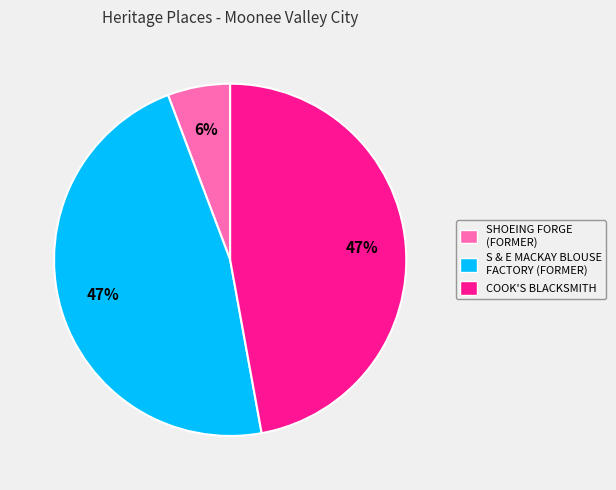

To the nearest percent, what is the average slice percentage?

33%